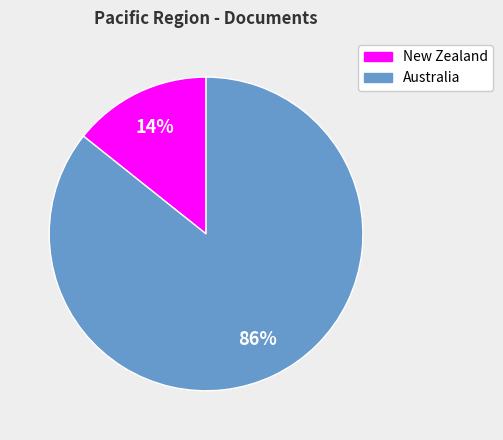

Between New Zealand and Australia, which is larger?

Australia